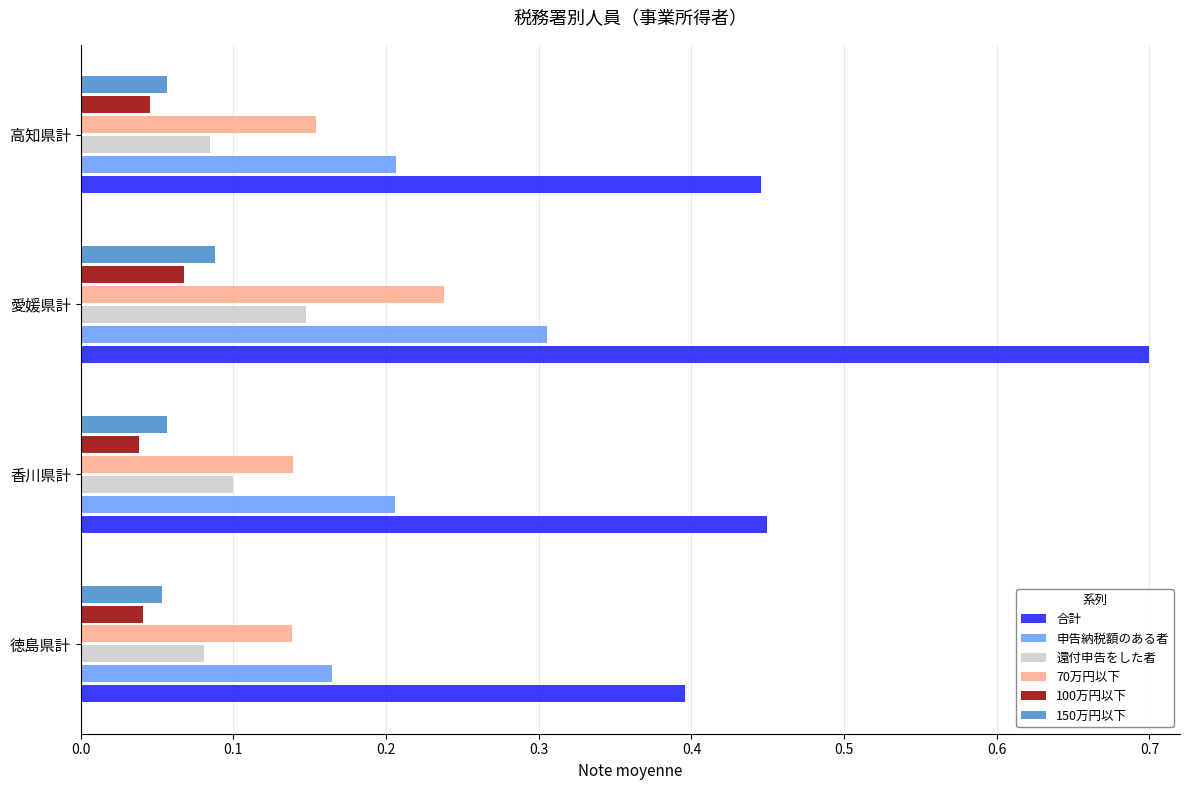

What is the difference between the maximum and minimum values in the 合計 series?

0.3